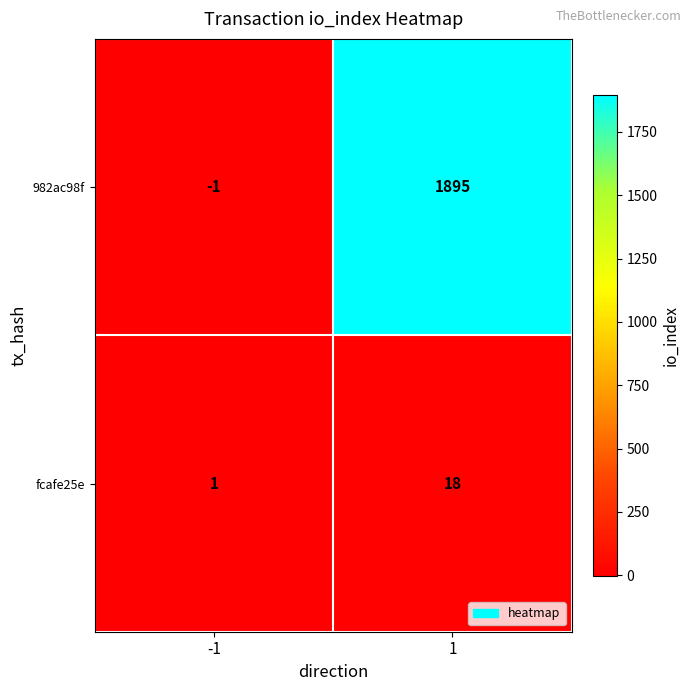

Reading right to left, list all the values displayed in this chart.

982ac98f: 1=1895	-1=-1
fcafe25e: 1=18	-1=1